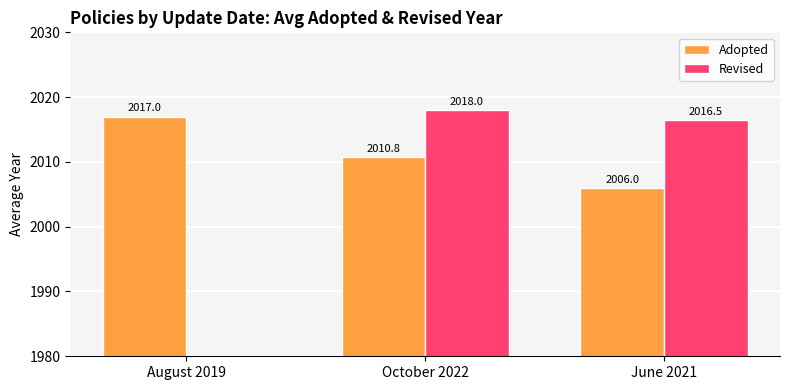

True or false: Adopted has a value of 3408.7 at August 2019.

False